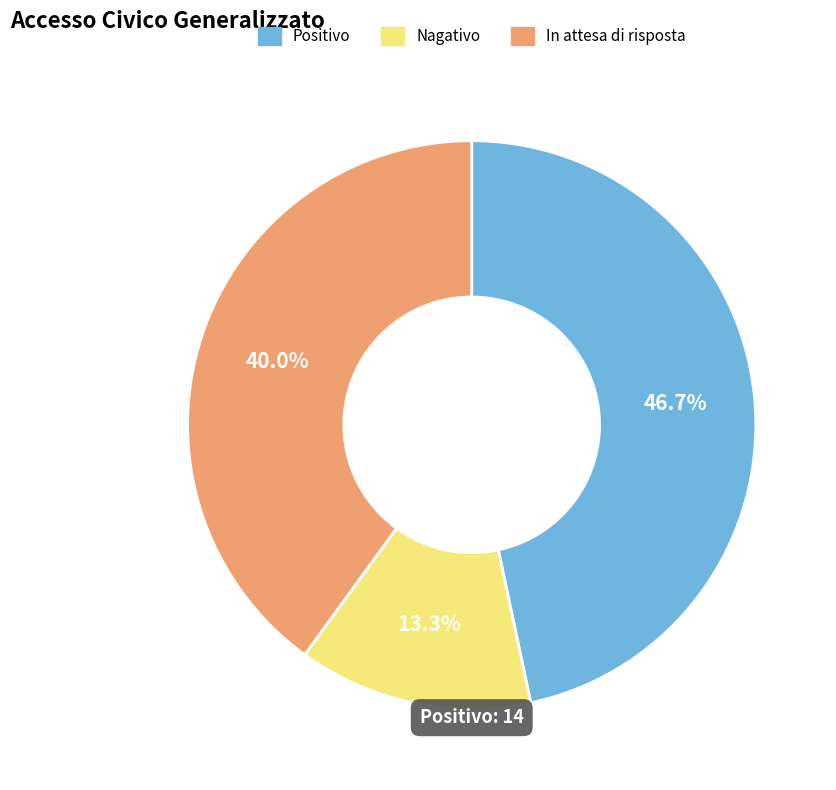

How many segments does this pie chart have?

3